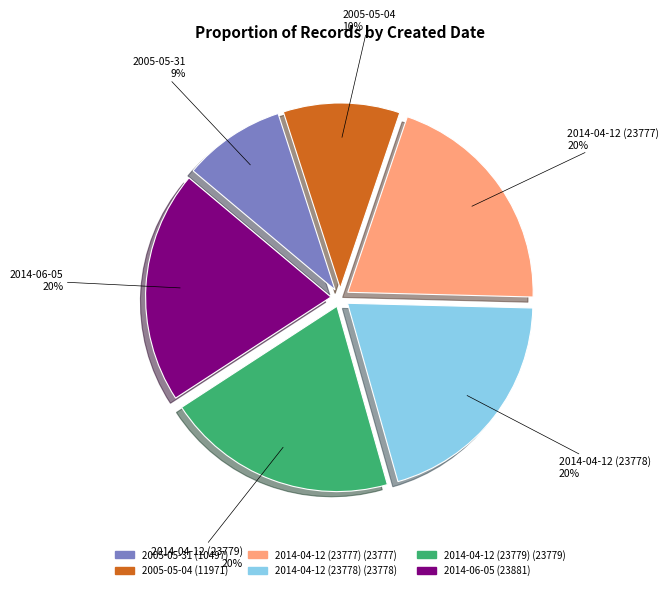

Is there a majority slice in this chart?

No